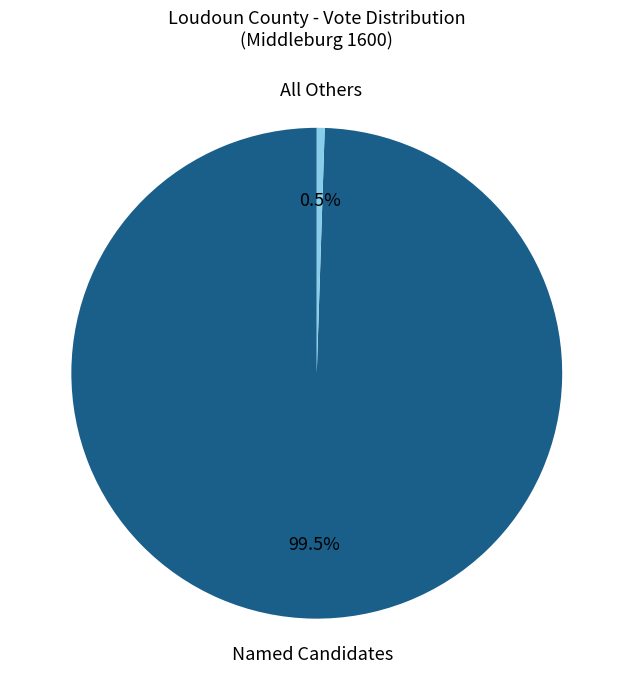

How many segments does this pie chart have?

2